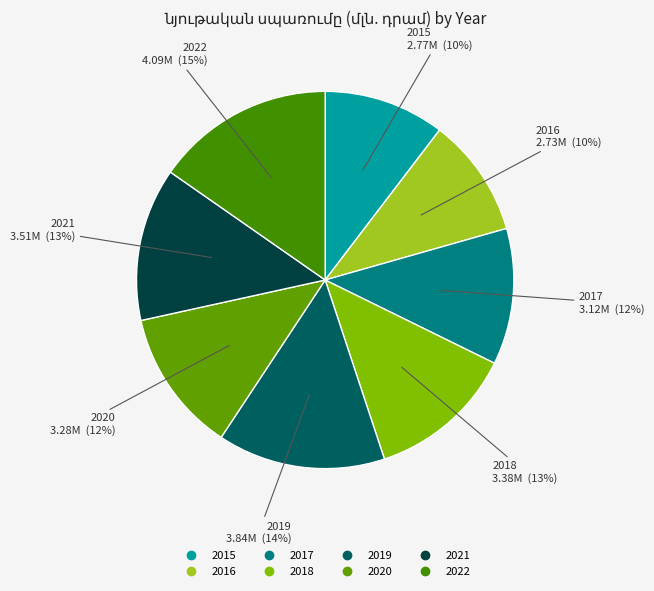

What is the largest slice in the pie chart?

2022